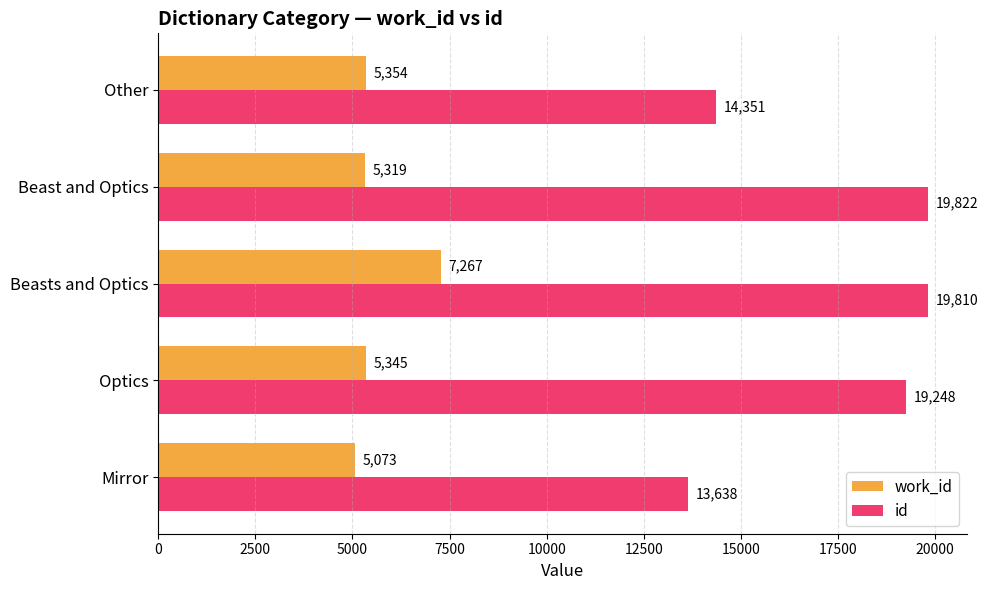

How many data points in id are less than 19248?

2